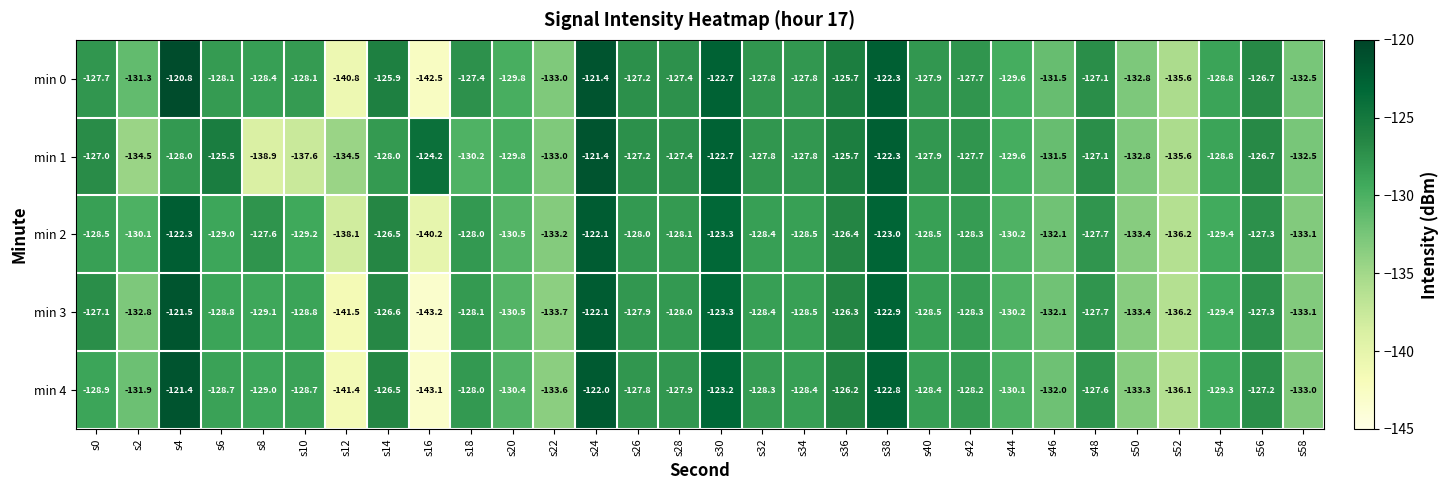

What is the average value of the min 4 series?

-129.4